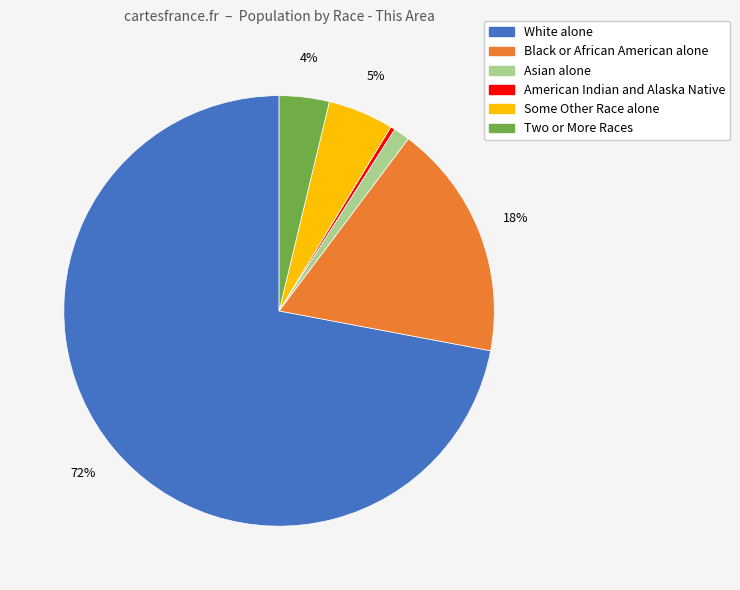

To the nearest percent, what percentage of the pie is Some Other Race alone?

5%